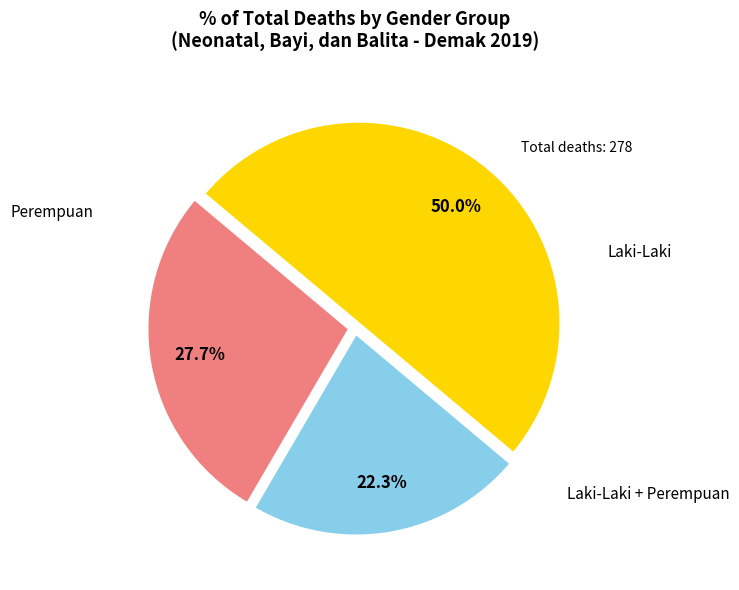

To the nearest percent, what is the difference between the largest and smallest slice percentages?

28%